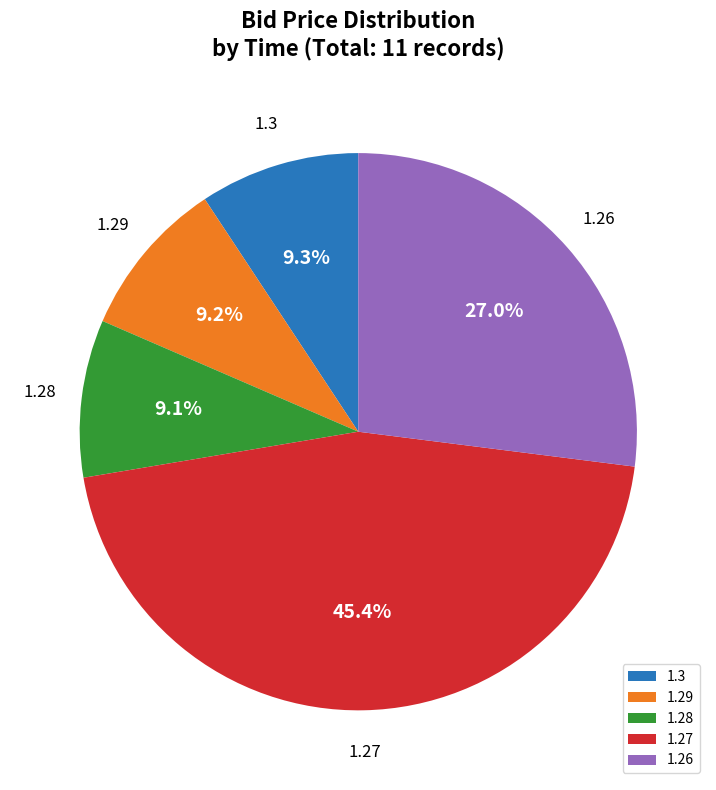

Between 1.28 and 1.27, which is larger?

1.27